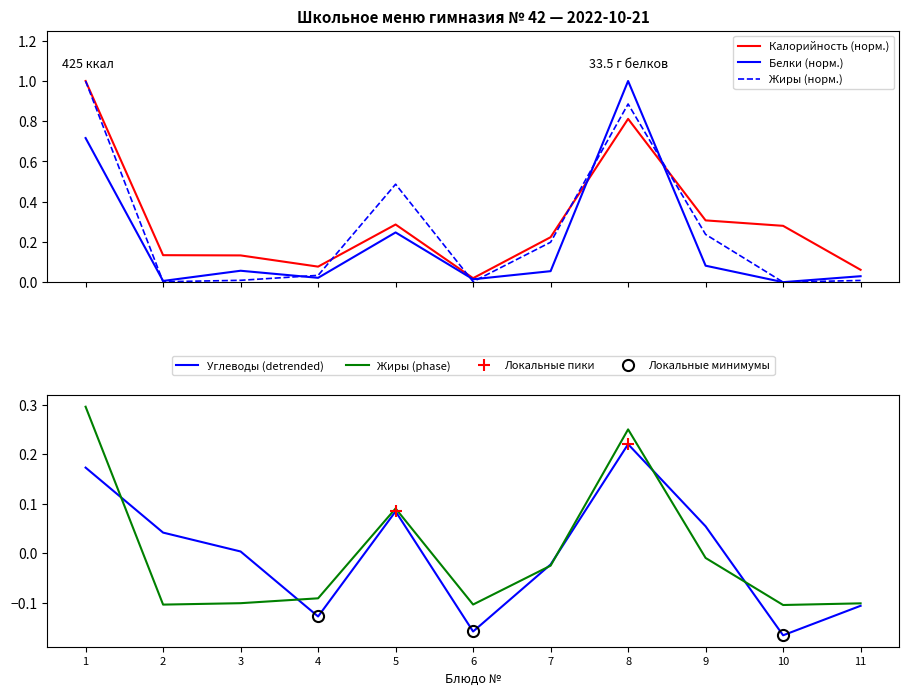

The Жиры (норм.) series shows 0.0 at 11. True or false?

True